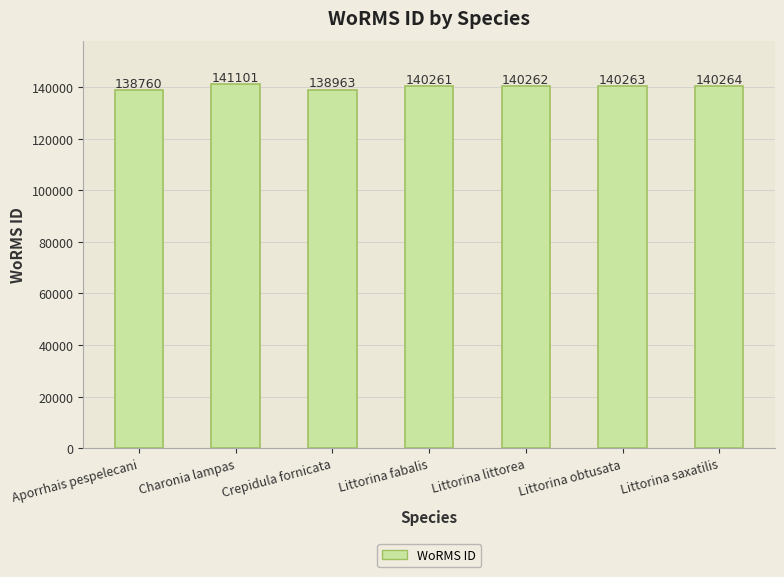

What is the label of the 7th bar from the right?

Aporrhais pespelecani